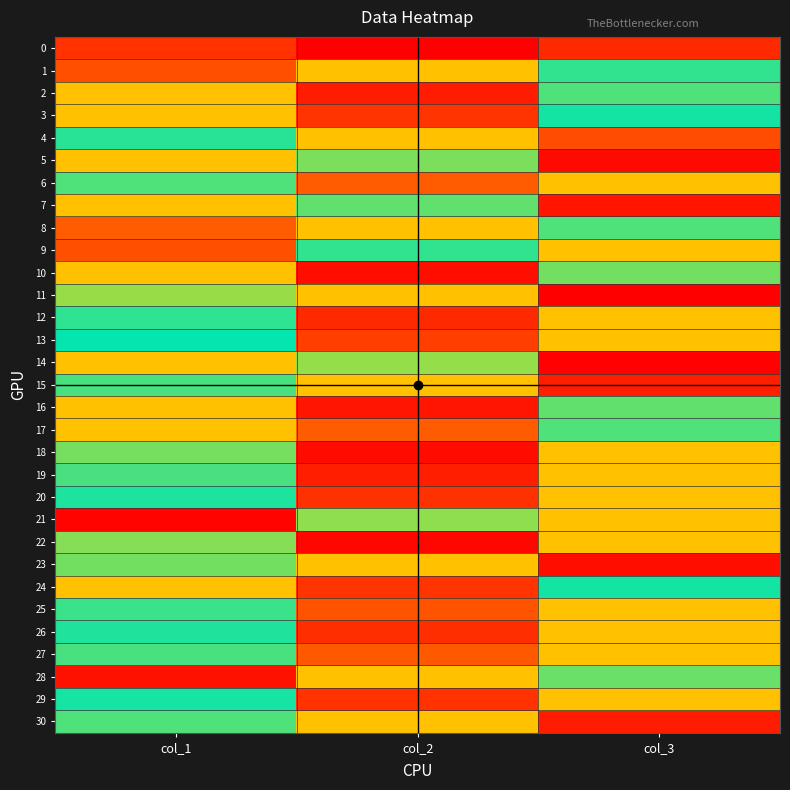

What is the difference between the highest and lowest values at col_1?

304